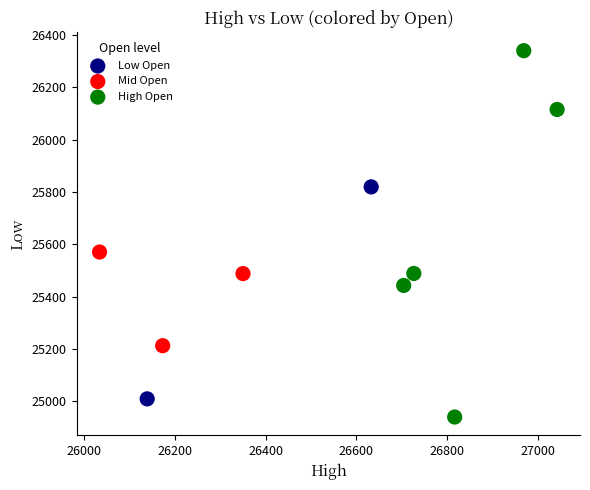

Which series contains the lowest Y value?

High Open